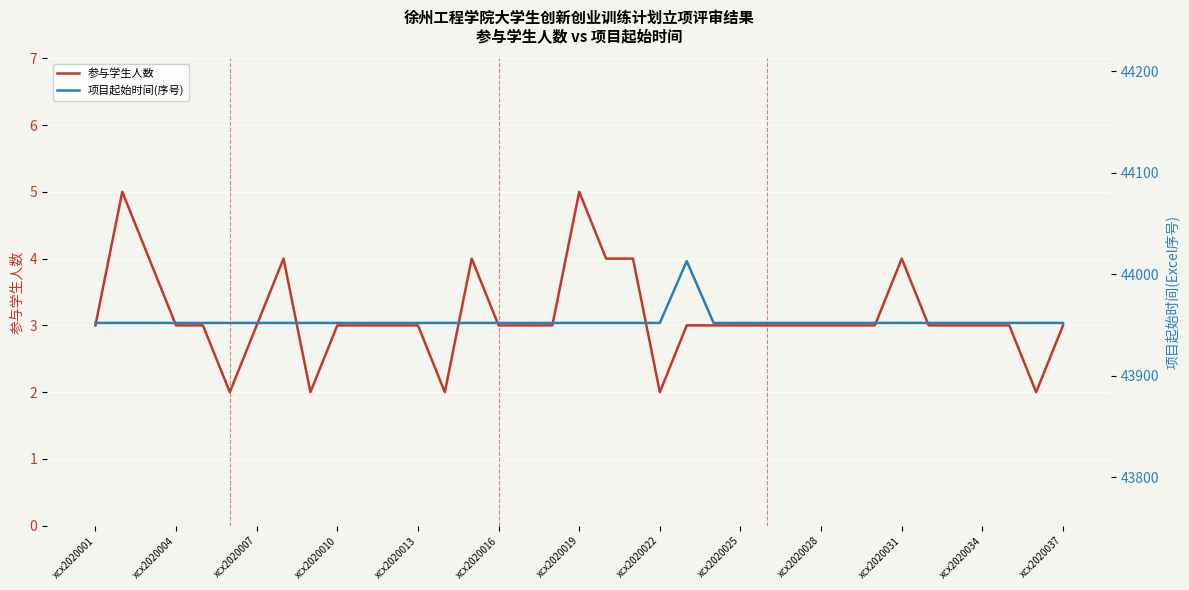

Rank the series by their maximum value, from highest to lowest.

项目起始时间(序号), 参与学生人数